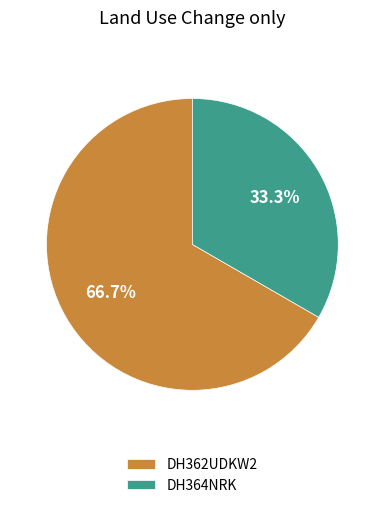

Is it true that DH364NRK is 19% of the pie?

False